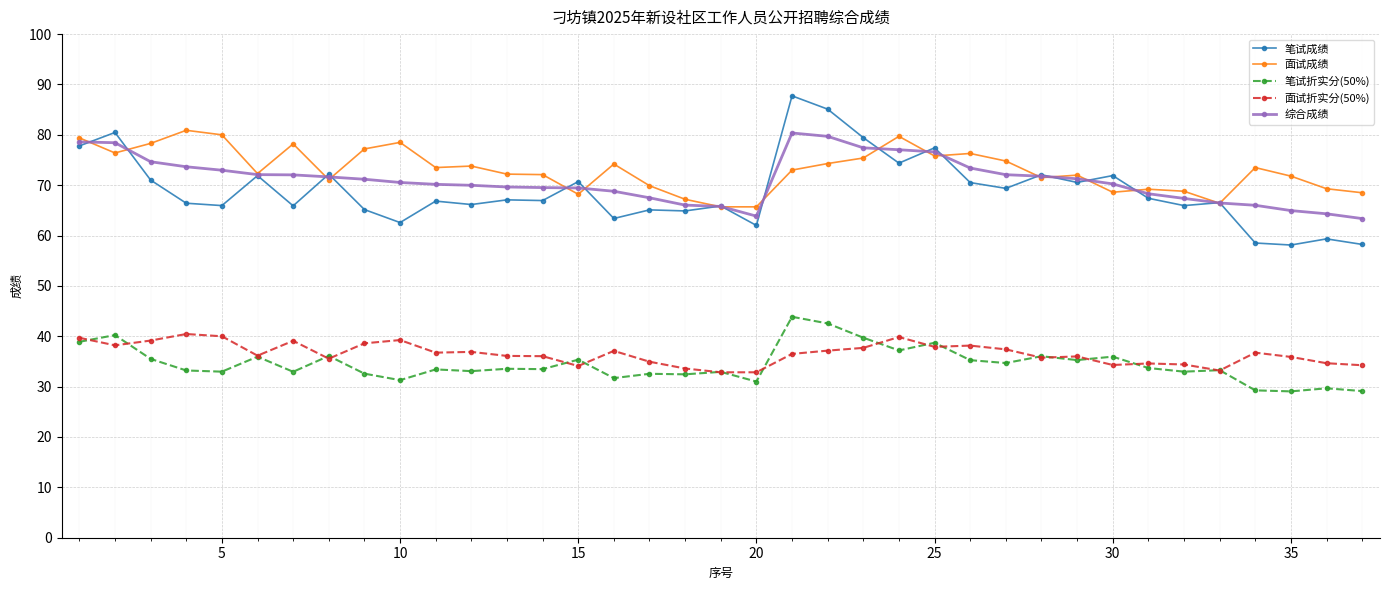

True or false: 笔试成绩 and 面试折实分(50%) intersect in this chart.

False